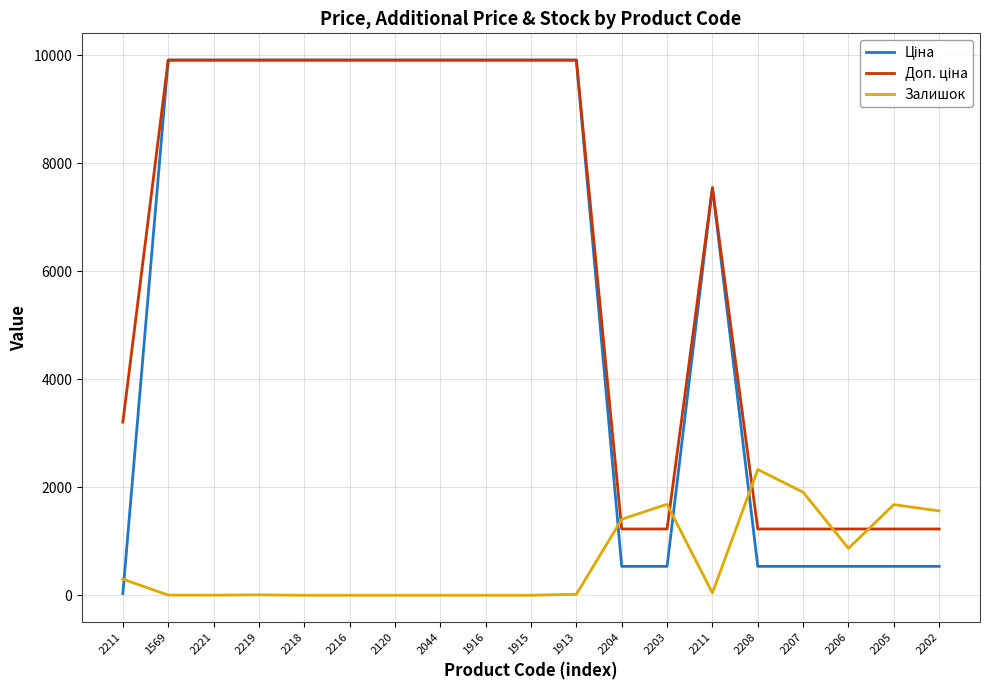

What is the minimum value for Ціна?

32.0